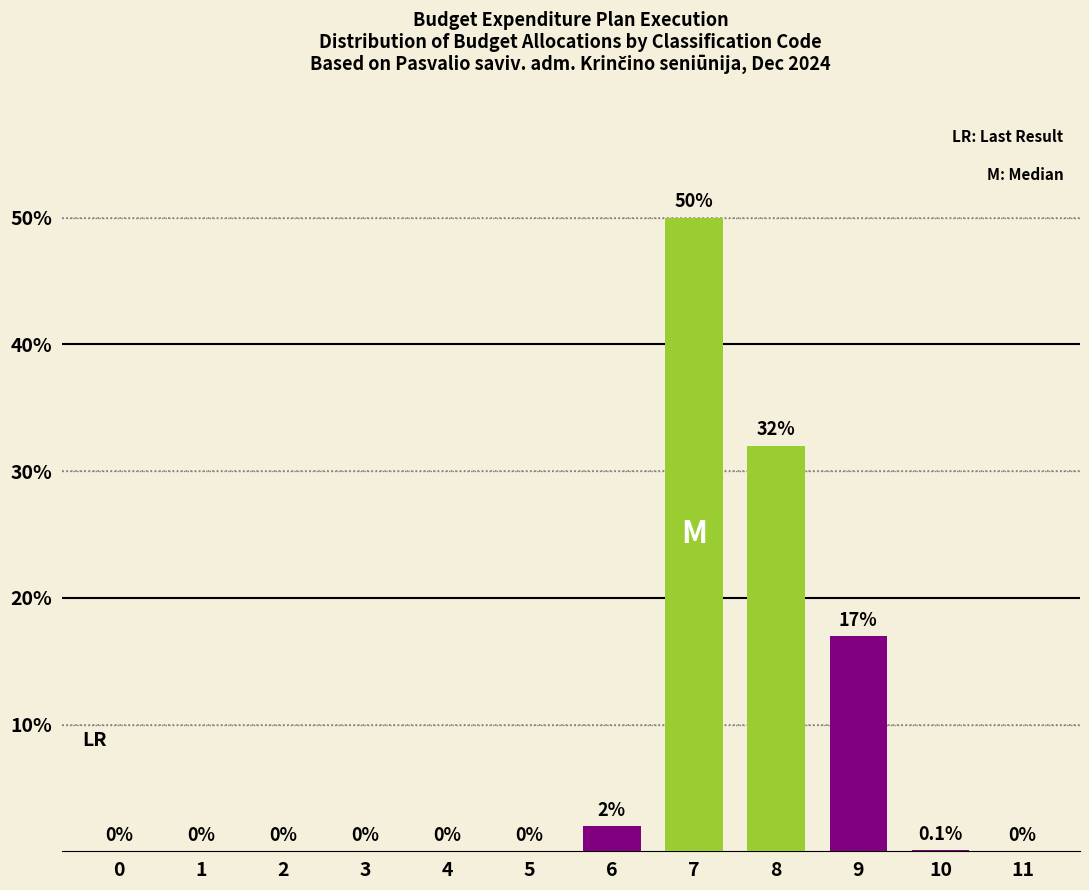

Where is the data nearest to the value 25?

8